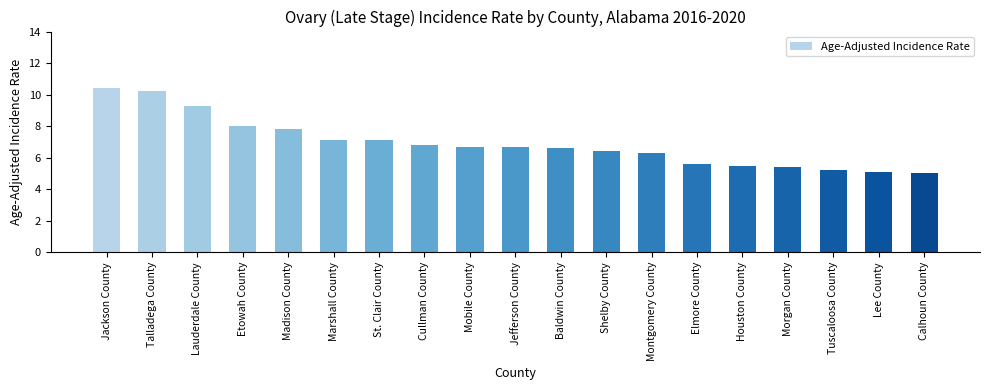

What is the sum of all values?

131.2